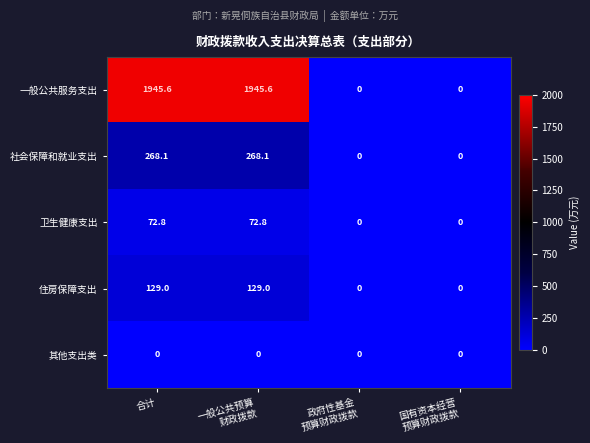

What is the greatest value displayed?

1945.6